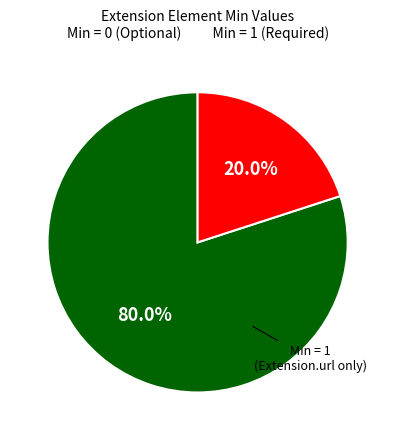

How many segments does this pie chart have?

2